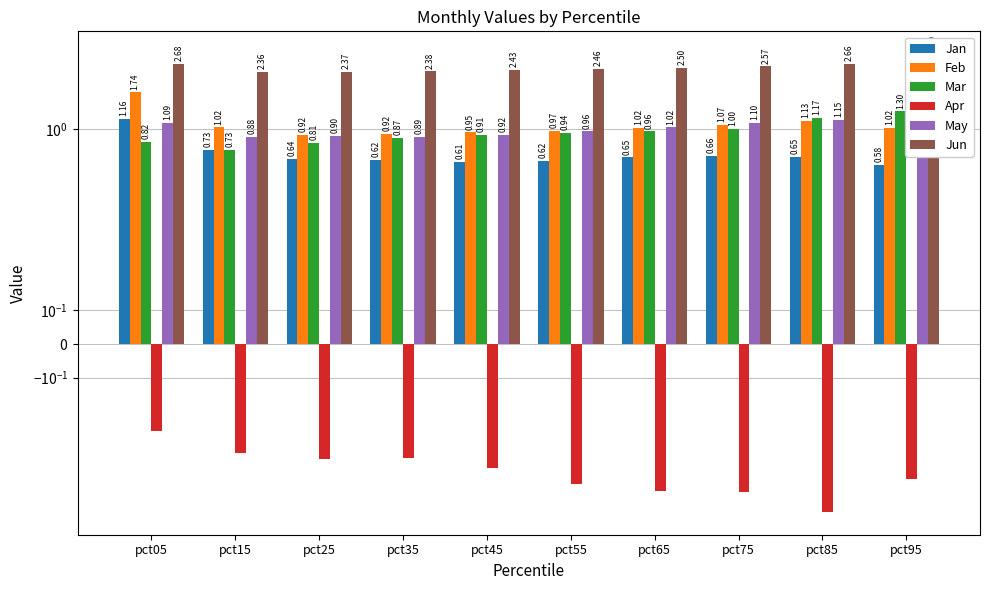

What is the lowest value of the Jun series?

2.4